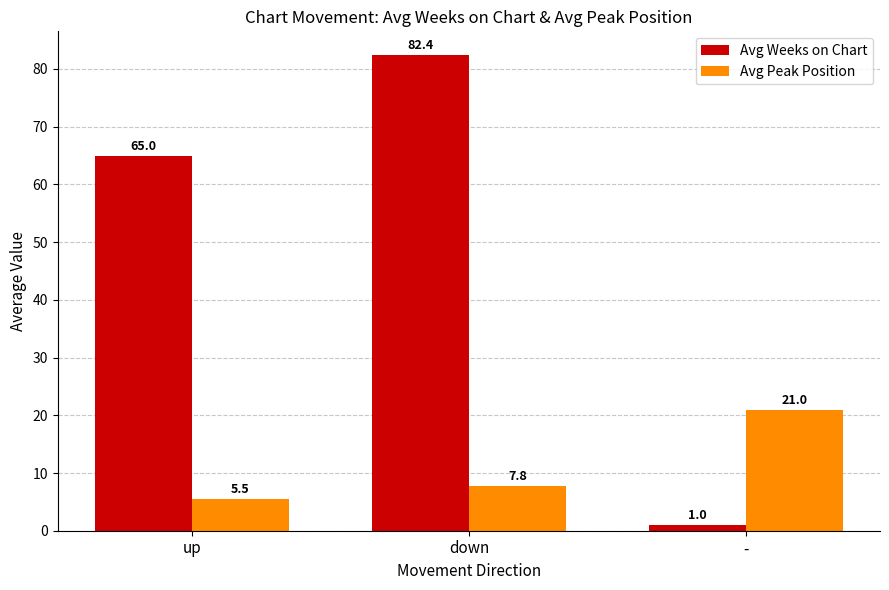

Is it true that Avg Peak Position equals 5.5 at up?

True